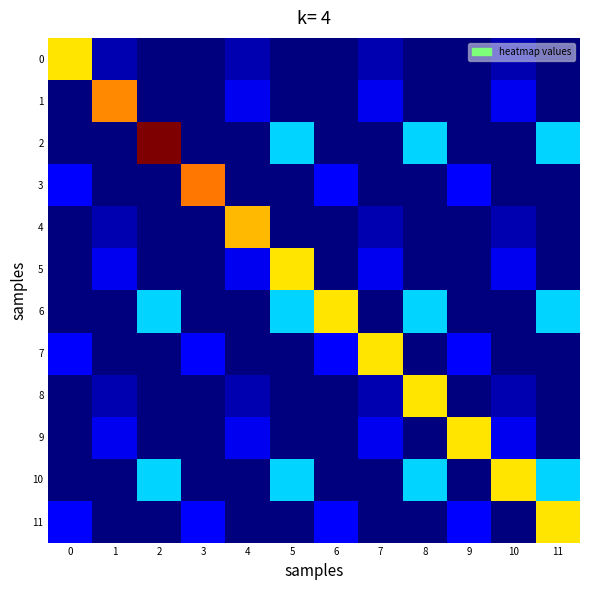

Rank the series by their maximum value, from lowest to highest.

0, 5, 6, 7, 8, 9, 10, 11, 4, 1, 3, 2